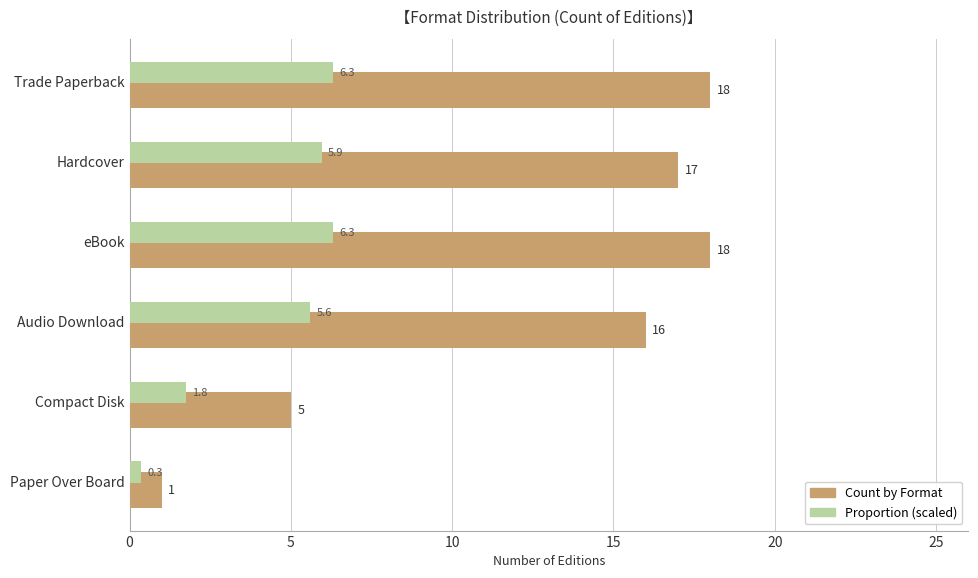

List the series in order of their peak value, highest first.

Count by Format, Proportion (scaled)